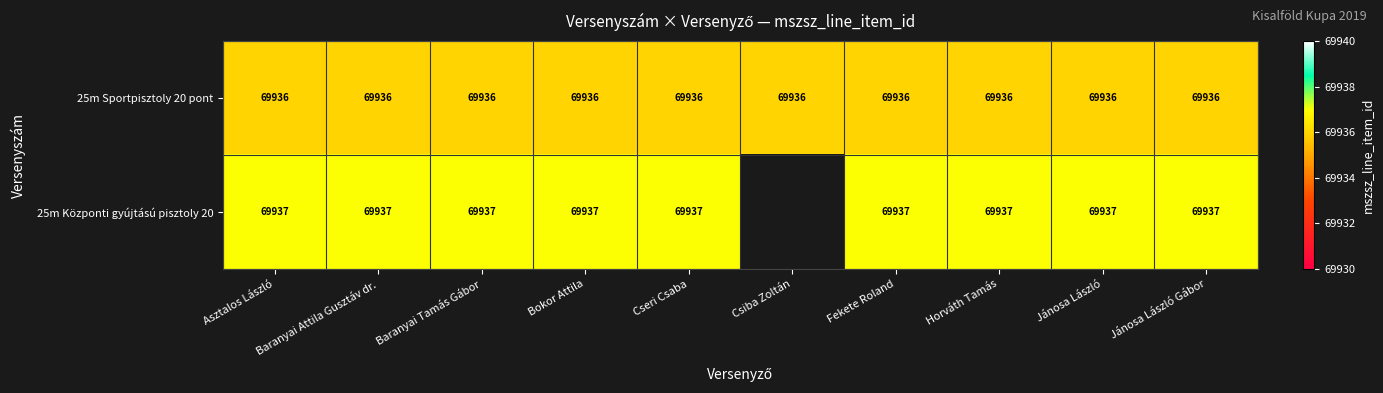

Is it true that 25m Központi gyújtású pisztoly 20 equals 101559 at Cseri Csaba?

False